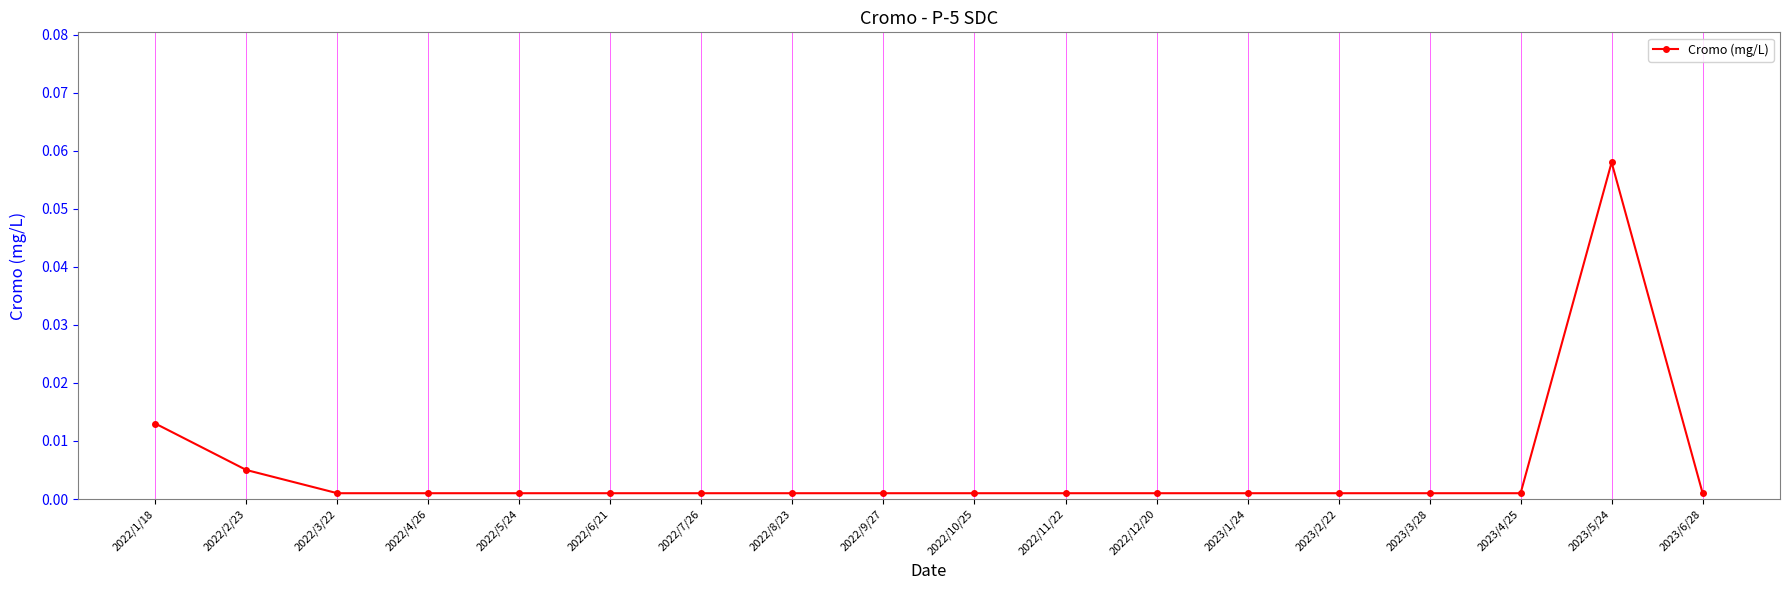

What is the label of the 14th point from the left?

2023/2/22